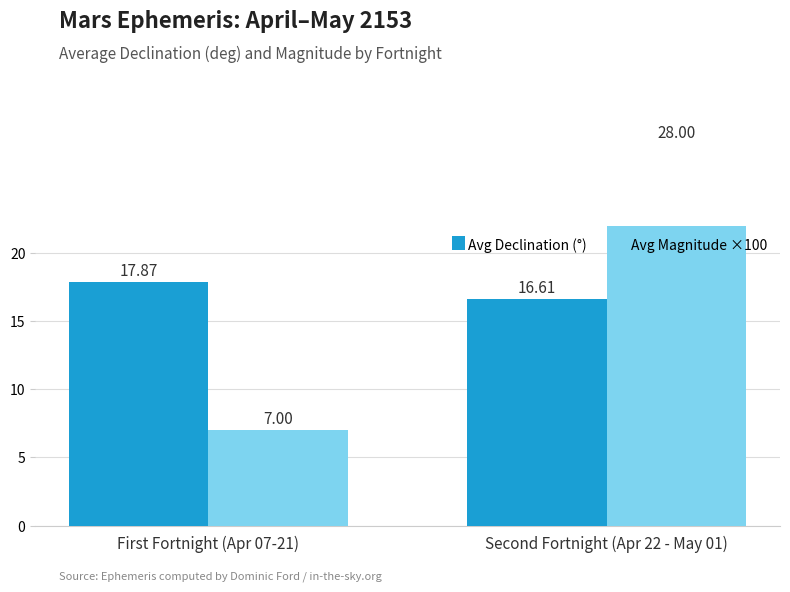

At which label does Avg Magnitude ×100 first exceed 28?

Second Fortnight (Apr 22 - May 01)